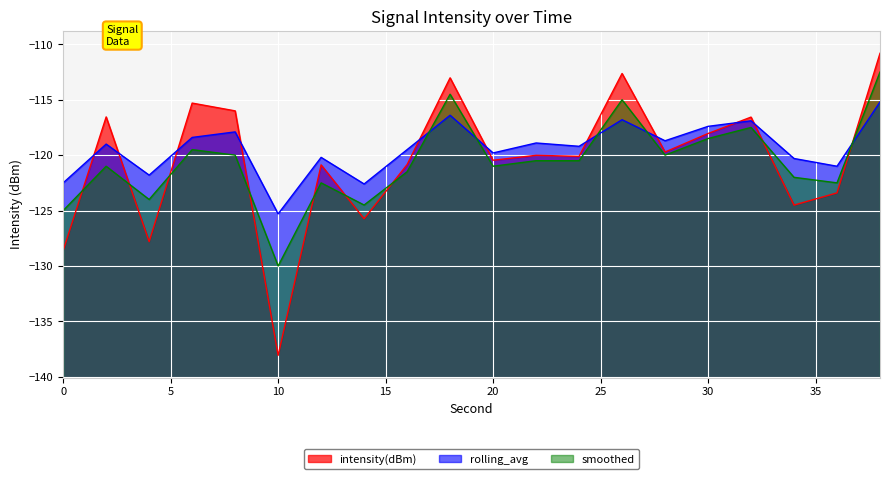

At how many categories does at least one series exceed -111?

1